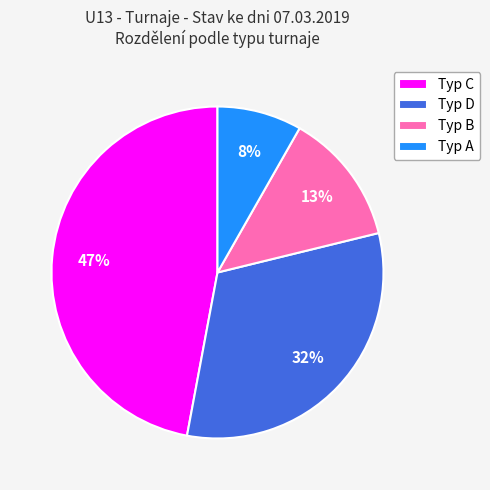

Is Typ C the majority of the pie?

No